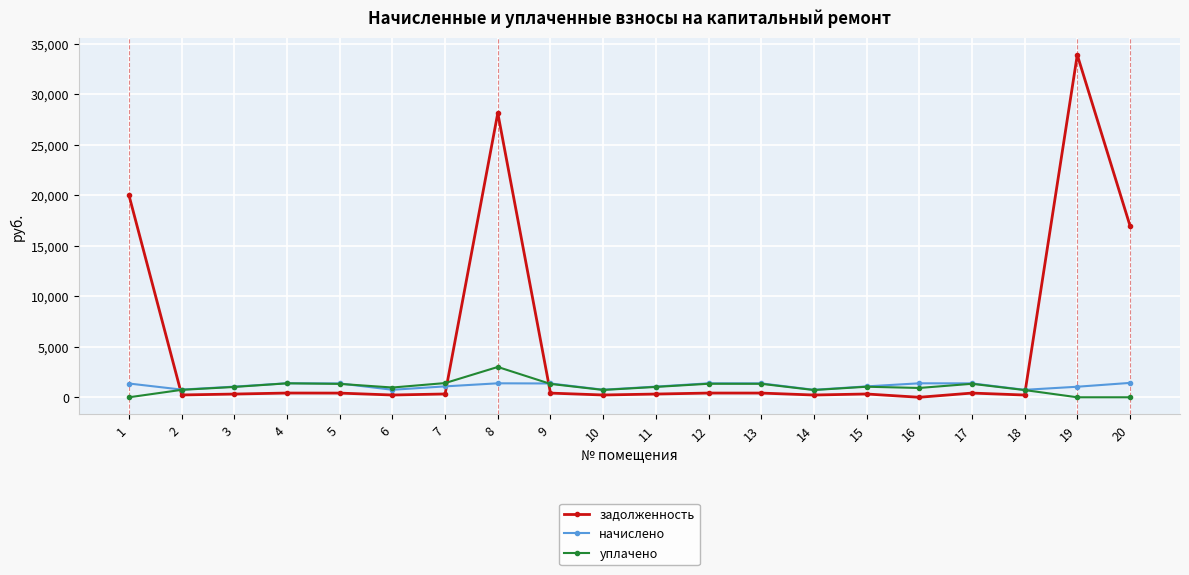

Which series has the widest spread of values?

задолженность